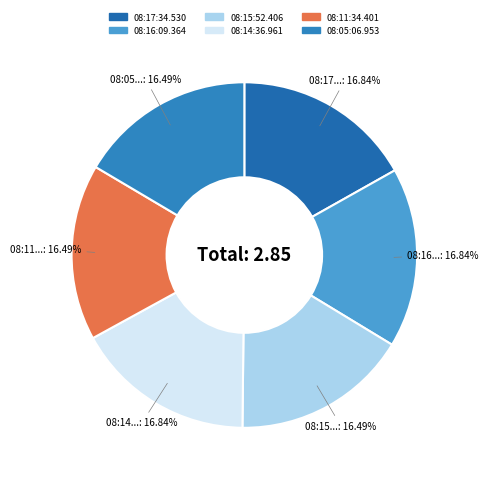

Which category has the biggest portion of the pie?

08:17:34.530